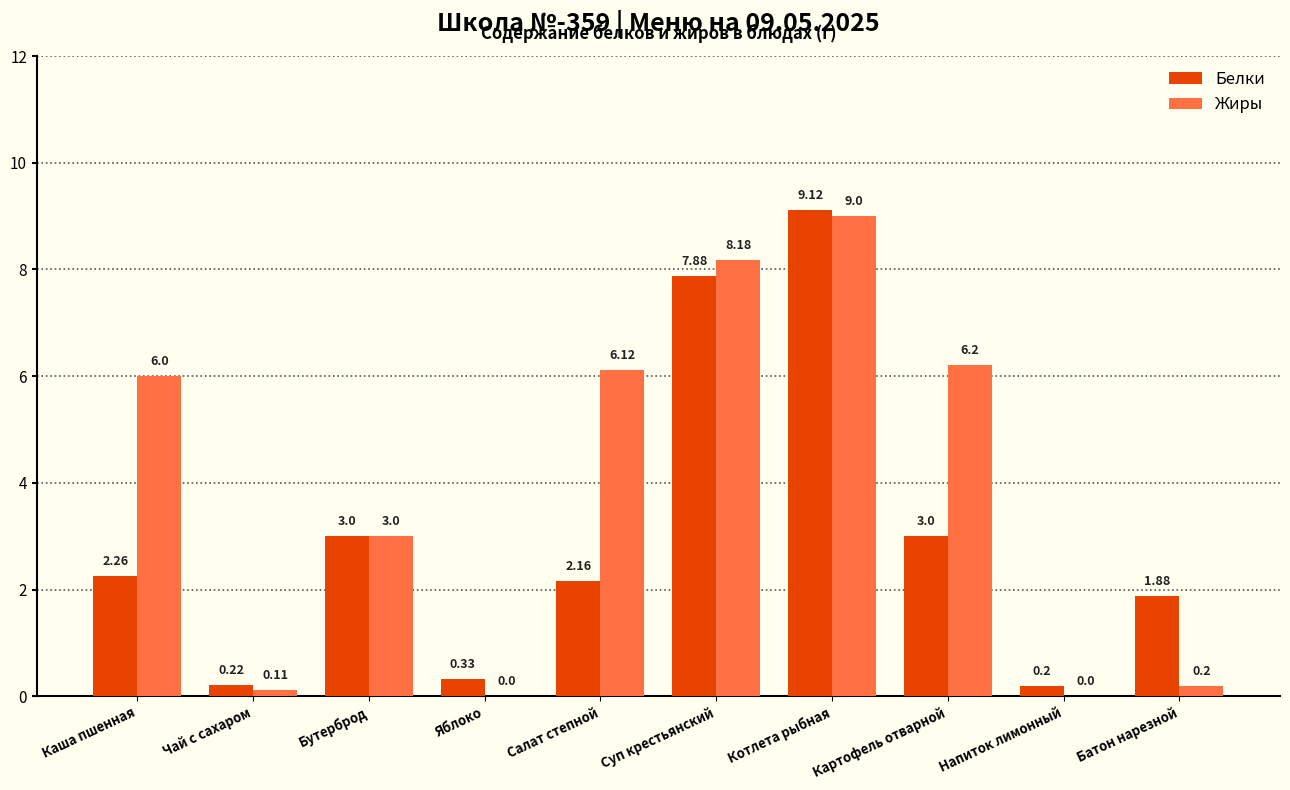

At which label is Жиры closest to 4?

Бутерброд